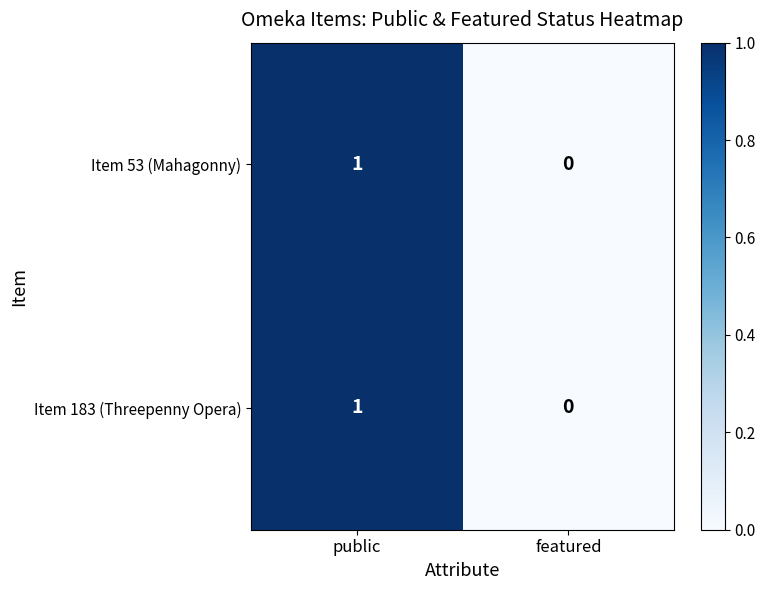

At which category is the sum across all series the highest?

public